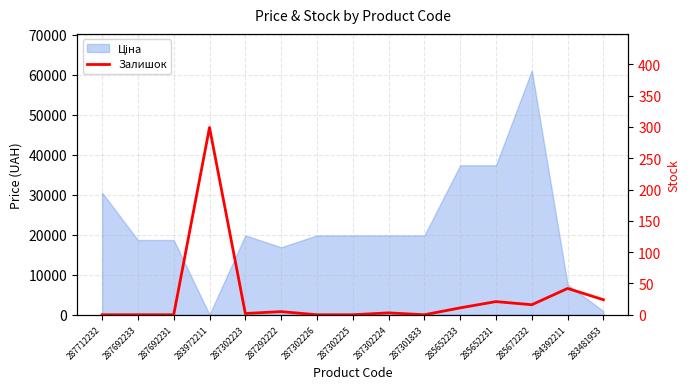

At which label is the value closest to 149?

284392211